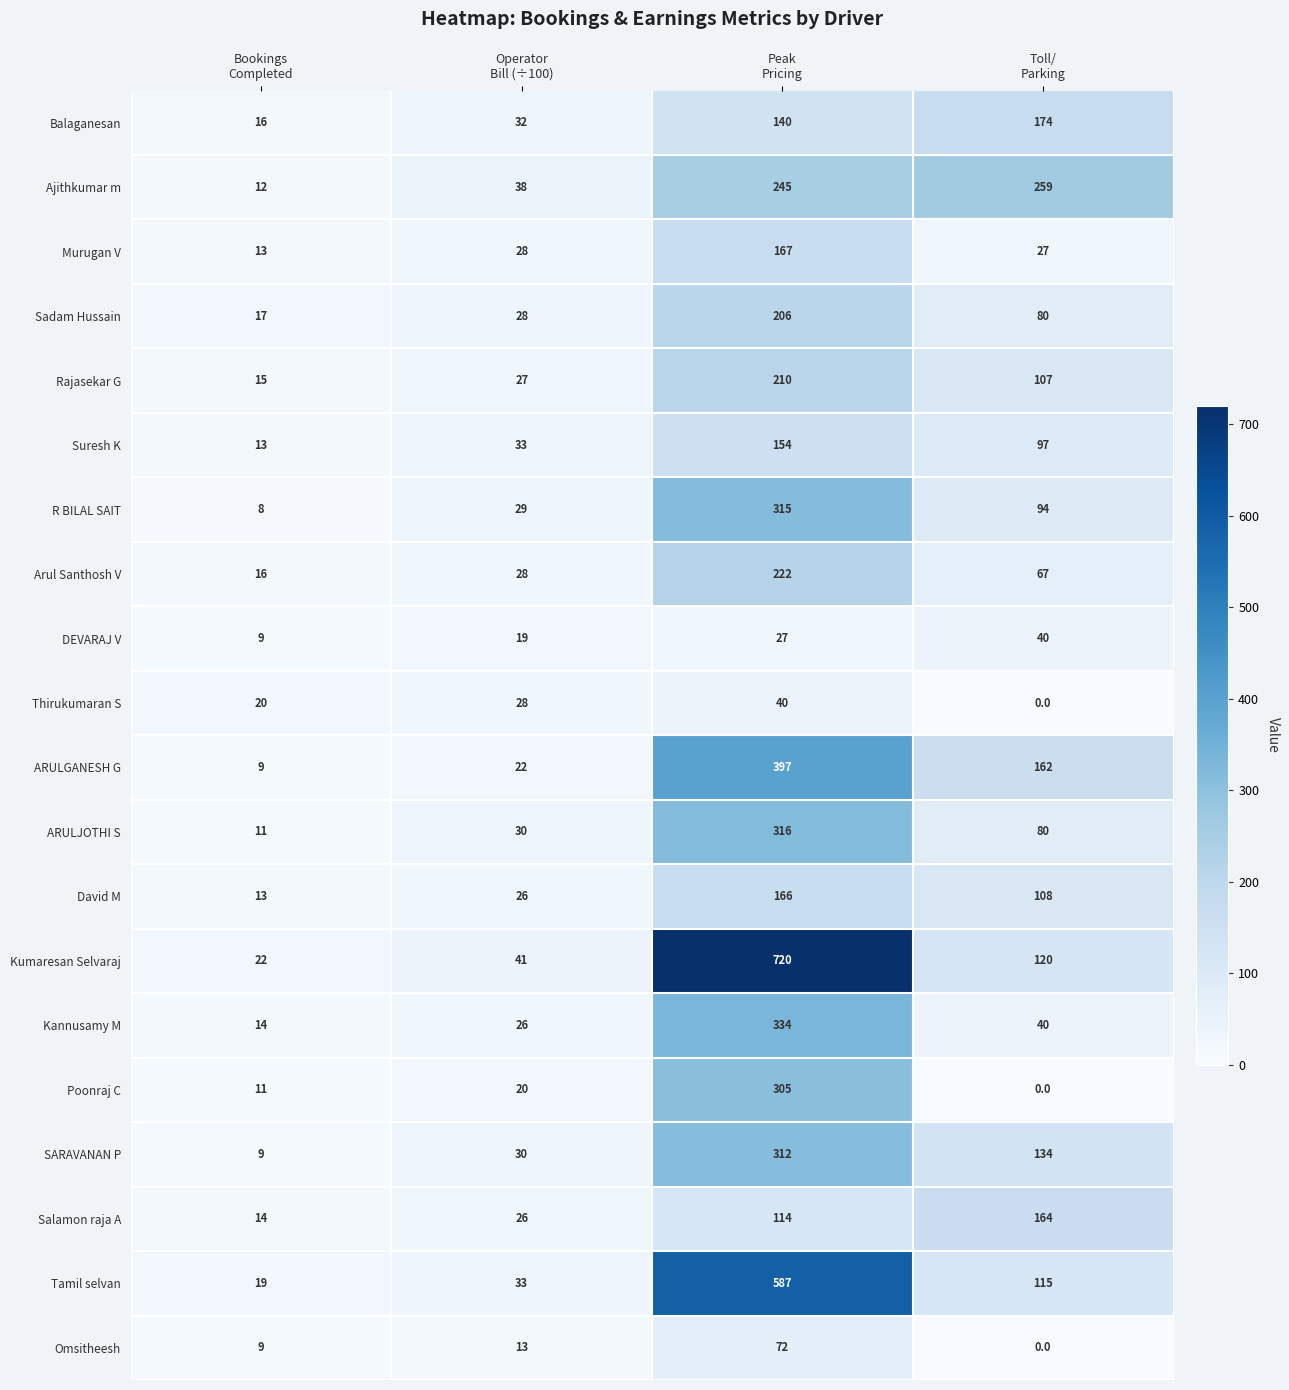

At how many categories does at least one series exceed 33?

3